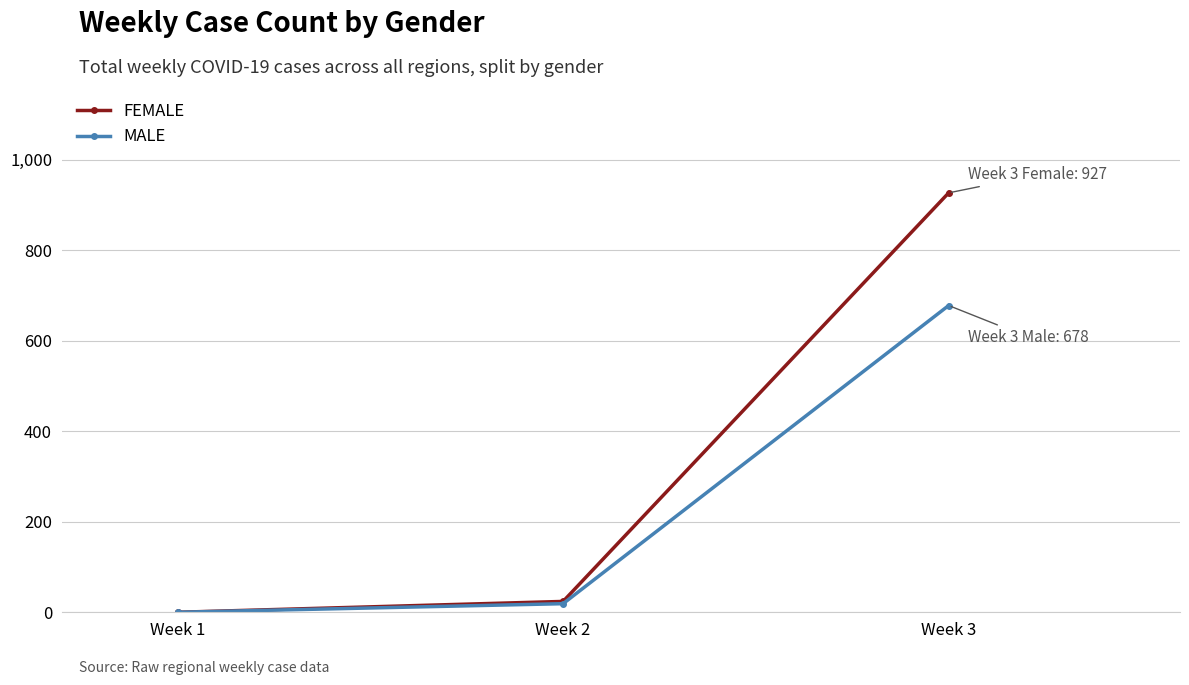

The value of MALE at Week 1 is 0. True or false?

True